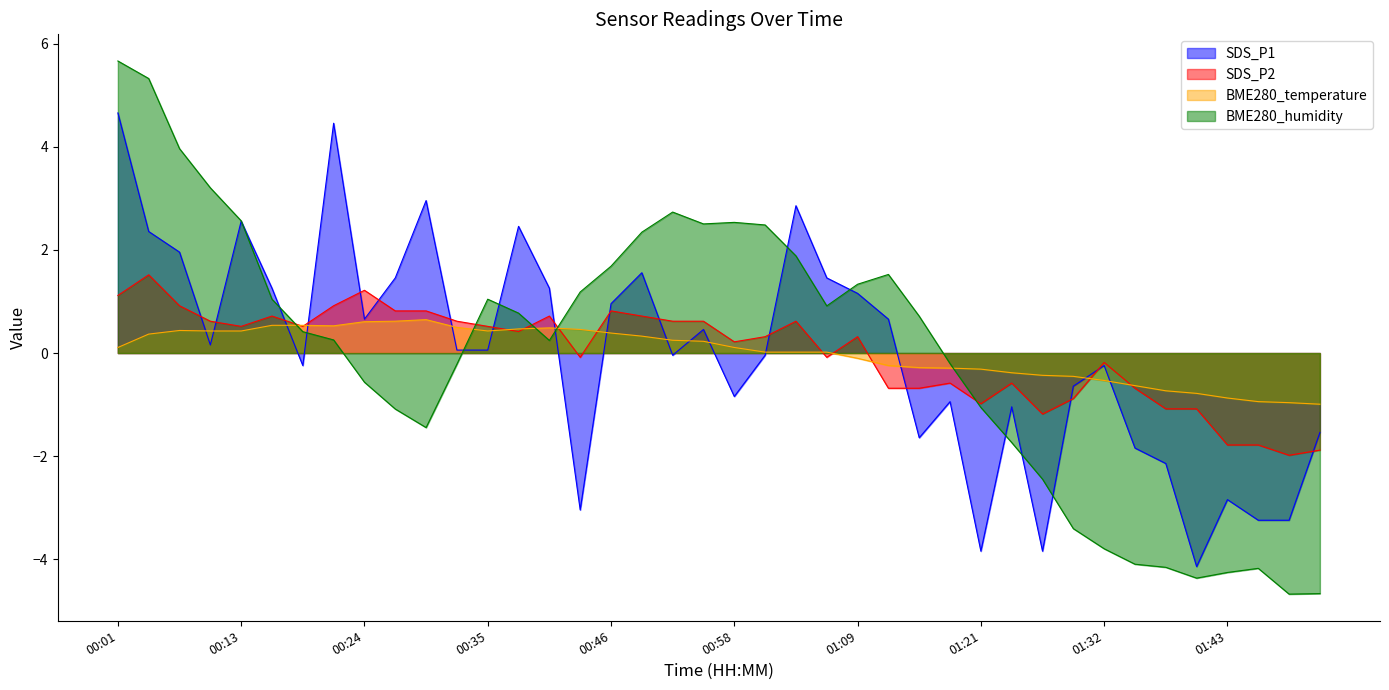

Reading left to right, extract all data points from this chart.

SDS_P1: 00:01=4.7	00:04=2.4	00:07=2.0	00:10=0.2	00:13=2.6	00:15=1.3	00:18=-0.2	00:21=4.5	00:24=0.7	00:27=1.5	00:30=3.0	00:32=0.1	00:35=0.1	00:38=2.5	00:41=1.3	00:44=-3.0	00:46=1.0	00:49=1.6	00:52=-0.0	00:55=0.5	00:58=-0.8	01:01=-0.0	01:03=2.9	01:06=1.5	01:09=1.2	01:12=0.7	01:15=-1.6	01:18=-0.9	01:21=-3.8	01:24=-1.0	01:26=-3.8	01:29=-0.6	01:32=-0.2	01:35=-1.8	01:38=-2.1	01:40=-4.1	01:43=-2.8	01:46=-3.2	01:49=-3.2	01:52=-1.5
SDS_P2: 00:01=1.1	00:04=1.5	00:07=0.9	00:10=0.6	00:13=0.5	00:15=0.7	00:18=0.5	00:21=0.9	00:24=1.2	00:27=0.8	00:30=0.8	00:32=0.6	00:35=0.5	00:38=0.4	00:41=0.7	00:44=-0.1	00:46=0.8	00:49=0.7	00:52=0.6	00:55=0.6	00:58=0.2	01:01=0.3	01:03=0.6	01:06=-0.1	01:09=0.3	01:12=-0.7	01:15=-0.7	01:18=-0.6	01:21=-1.0	01:24=-0.6	01:26=-1.2	01:29=-0.9	01:32=-0.2	01:35=-0.7	01:38=-1.1	01:40=-1.1	01:43=-1.8	01:46=-1.8	01:49=-2.0	01:52=-1.9
BME280_temperature: 00:01=0.1	00:04=0.4	00:07=0.4	00:10=0.4	00:13=0.4	00:15=0.5	00:18=0.5	00:21=0.5	00:24=0.6	00:27=0.6	00:30=0.6	00:32=0.5	00:35=0.4	00:38=0.5	00:41=0.5	00:44=0.5	00:46=0.4	00:49=0.3	00:52=0.2	00:55=0.2	00:58=0.1	01:01=0.0	01:03=0.0	01:06=0.0	01:09=-0.1	01:12=-0.2	01:15=-0.3	01:18=-0.3	01:21=-0.3	01:24=-0.4	01:26=-0.4	01:29=-0.5	01:32=-0.5	01:35=-0.6	01:38=-0.7	01:40=-0.8	01:43=-0.9	01:46=-0.9	01:49=-1.0	01:52=-1.0
BME280_humidity: 00:01=5.7	00:04=5.3	00:07=4.0	00:10=3.2	00:13=2.6	00:15=1.0	00:18=0.4	00:21=0.3	00:24=-0.6	00:27=-1.1	00:30=-1.4	00:32=-0.2	00:35=1.0	00:38=0.8	00:41=0.2	00:44=1.2	00:46=1.7	00:49=2.3	00:52=2.7	00:55=2.5	00:58=2.5	01:01=2.5	01:03=1.9	01:06=0.9	01:09=1.3	01:12=1.5	01:15=0.7	01:18=-0.2	01:21=-1.1	01:24=-1.7	01:26=-2.4	01:29=-3.4	01:32=-3.8	01:35=-4.1	01:38=-4.2	01:40=-4.4	01:43=-4.3	01:46=-4.2	01:49=-4.7	01:52=-4.7